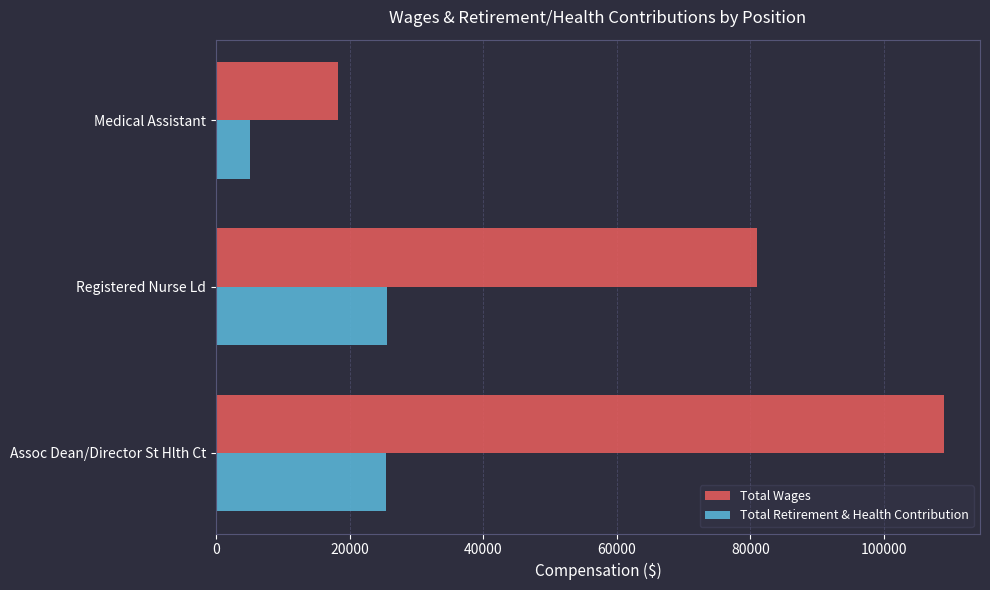

At which label is Total Wages closest to 63609?

Registered Nurse Ld